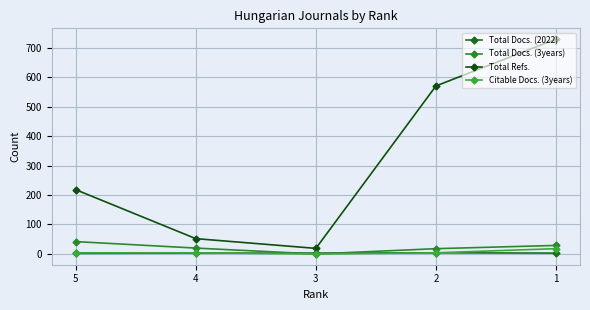

Which series has the widest spread of values?

Total Refs.